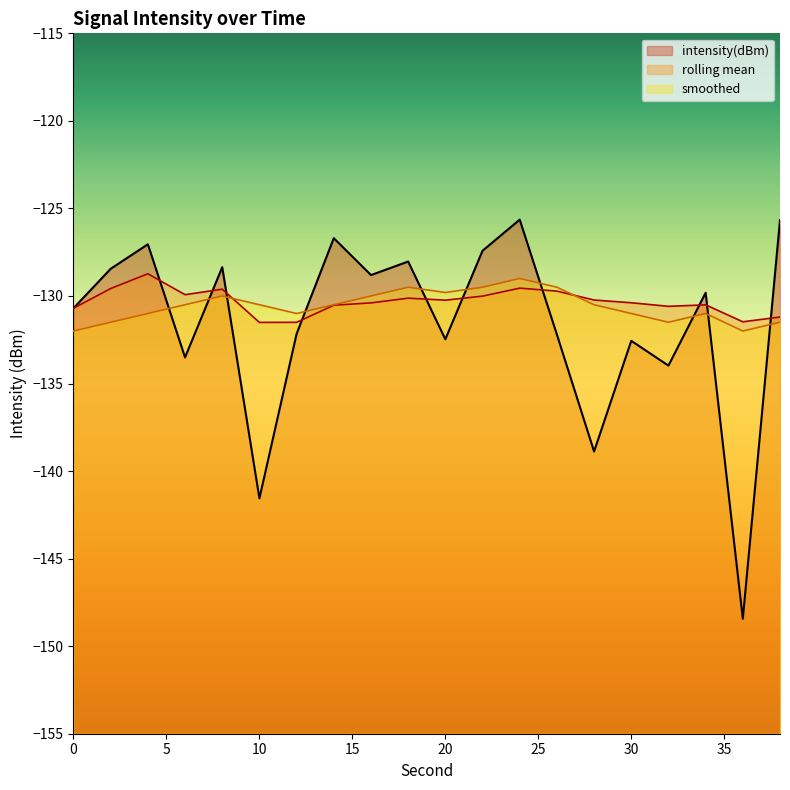

Which series has the largest total across all categories?

rolling_mean